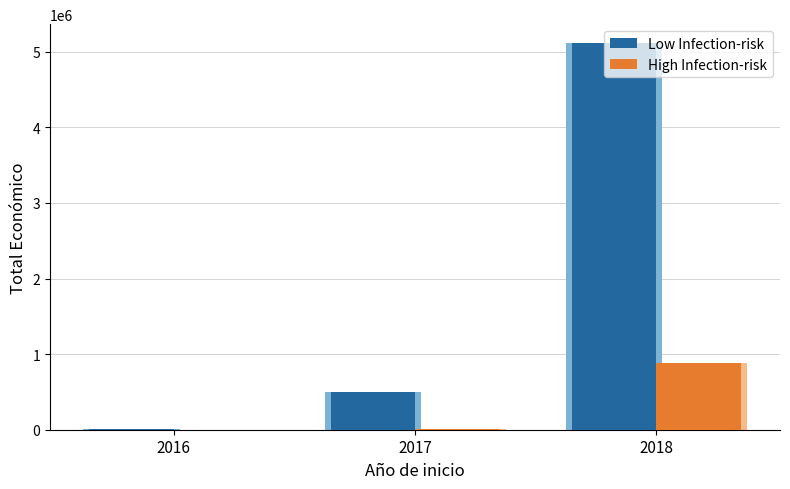

What is the maximum value shown in the chart?

5110212